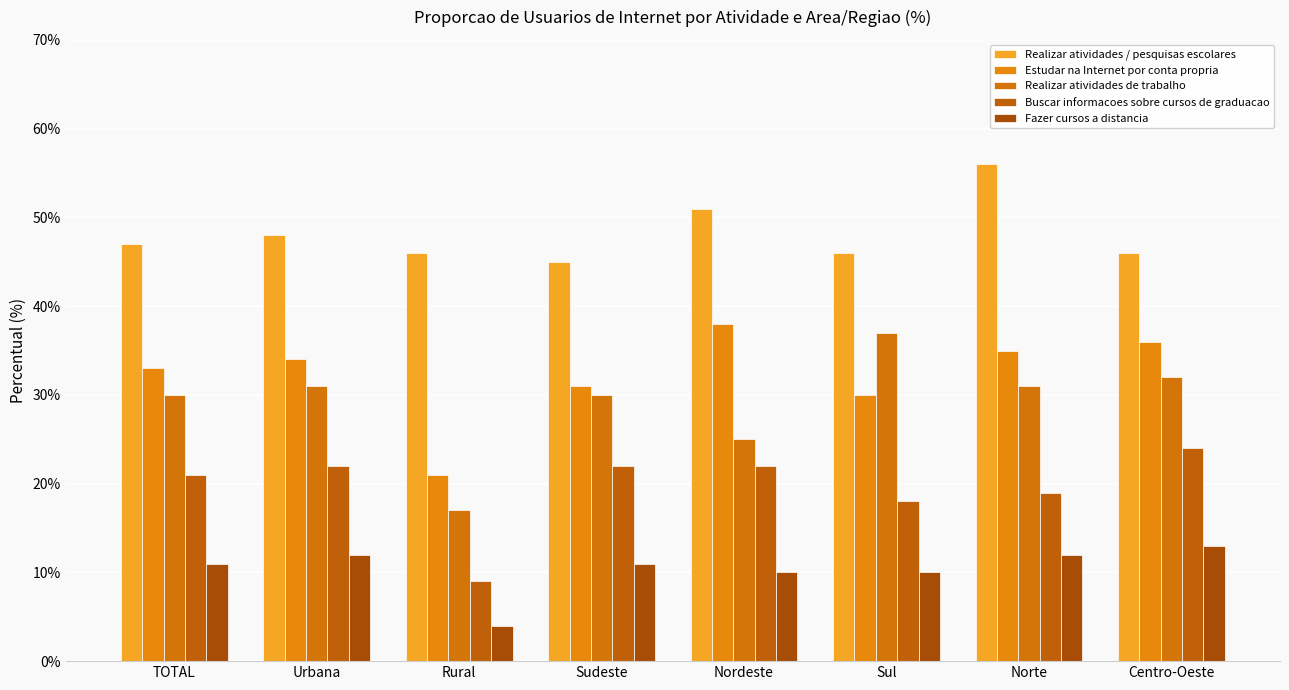

How many bars are there in total?

40